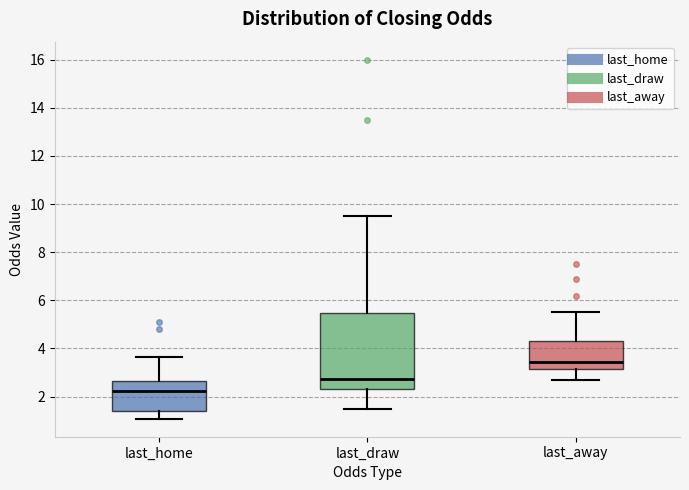

Which box has the highest median line?

last_away